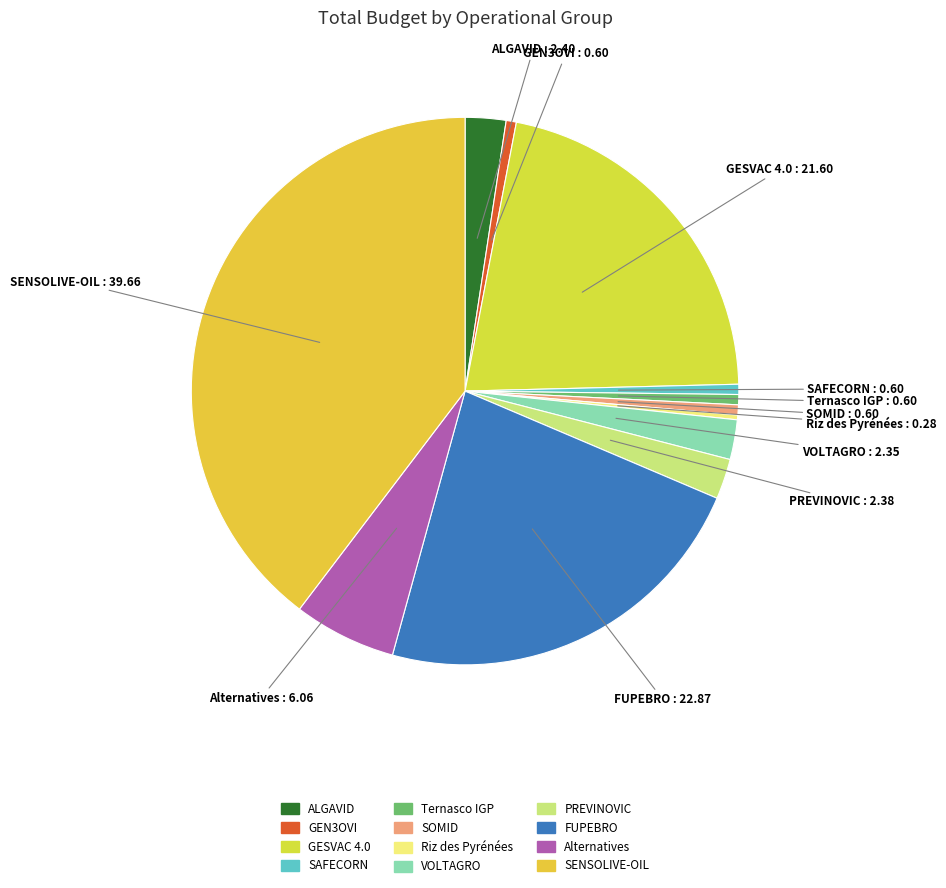

Is it true that SENSOLIVE-OIL is 50% of the pie?

False